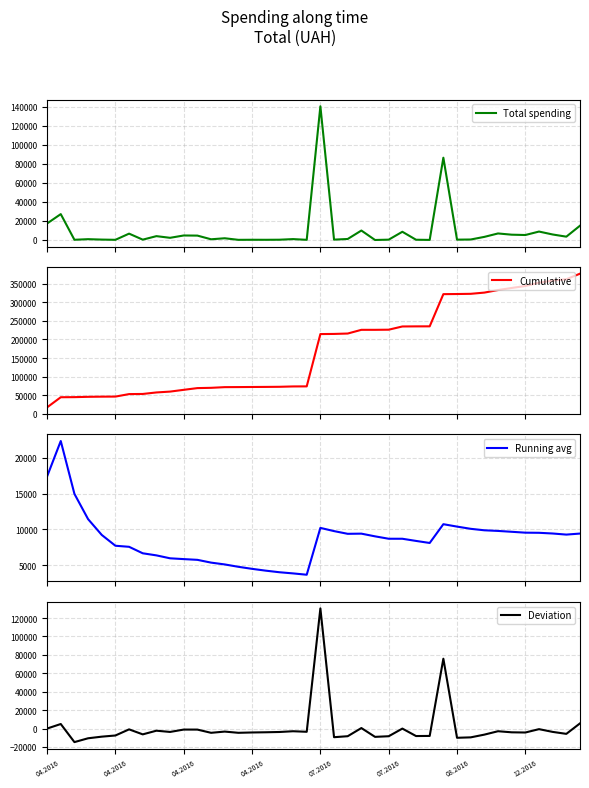

How many data points in Cumulative are less than 214545?

20